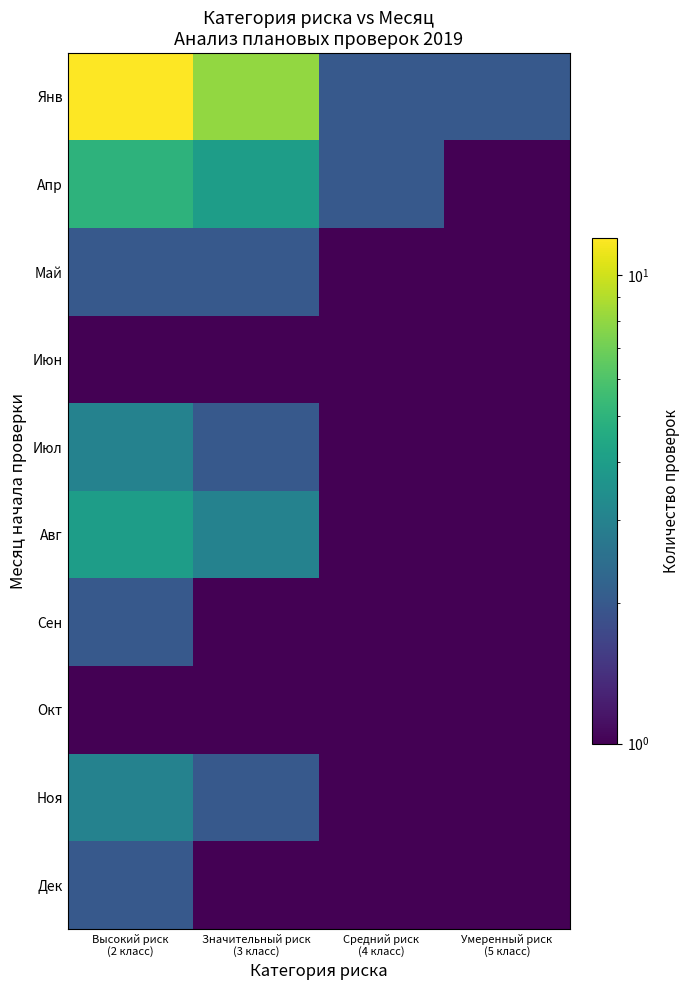

Which has a higher value, Умеренный риск
(5 класс) or Средний риск
(4 класс)?

Умеренный риск
(5 класс)